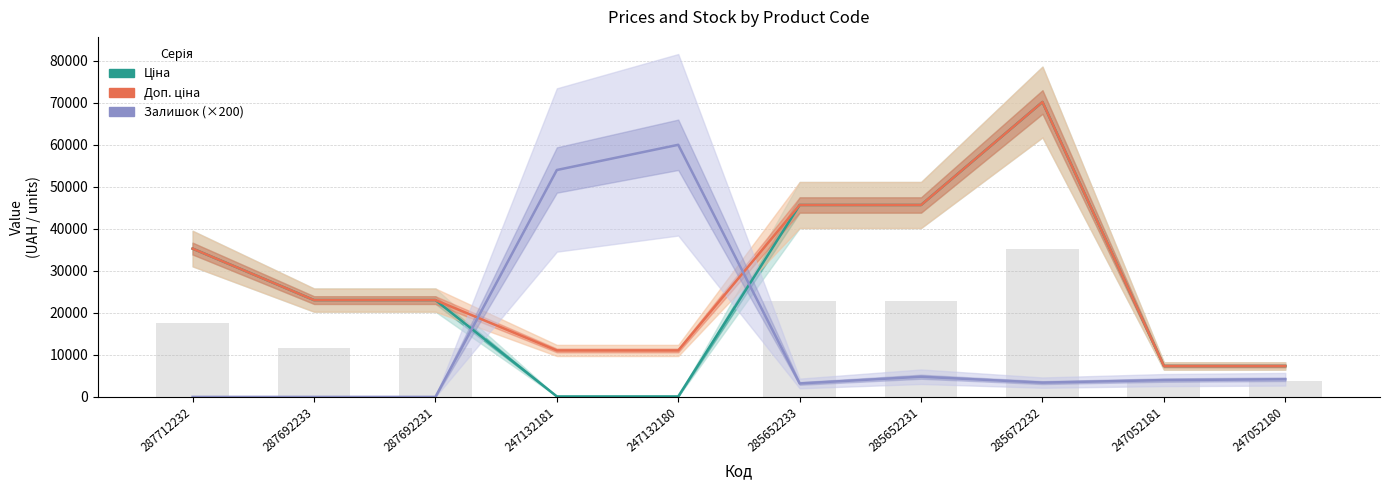

Is it true that Ціна equals 110.5 at 247132180?

True